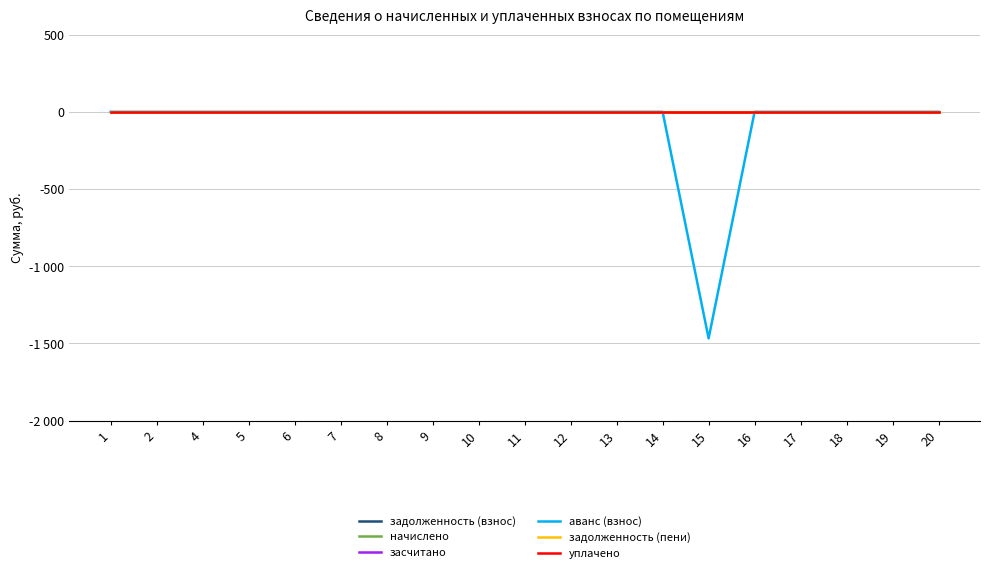

What is the minimum value shown in the chart?

-1467